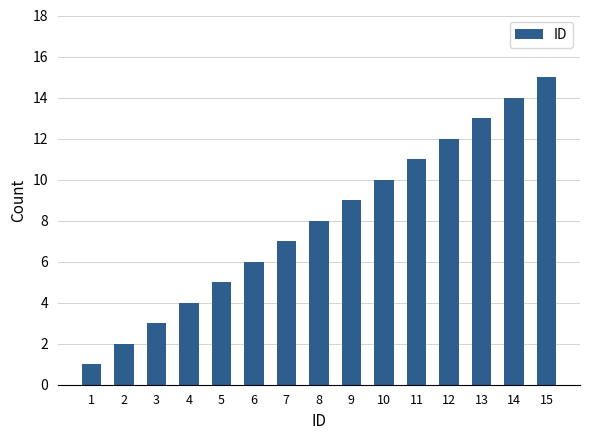

Reading left to right, transcribe all the data shown in this chart.

1	2	3	4	5	6	7	8	9	10	11	12	13	14	15